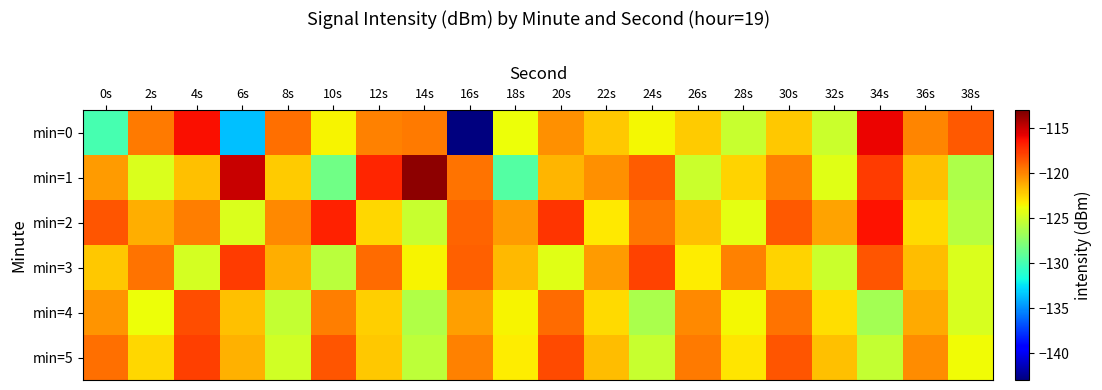

Rank the series by their maximum value, from lowest to highest.

min=4, min=5, min=3, min=2, min=0, min=1